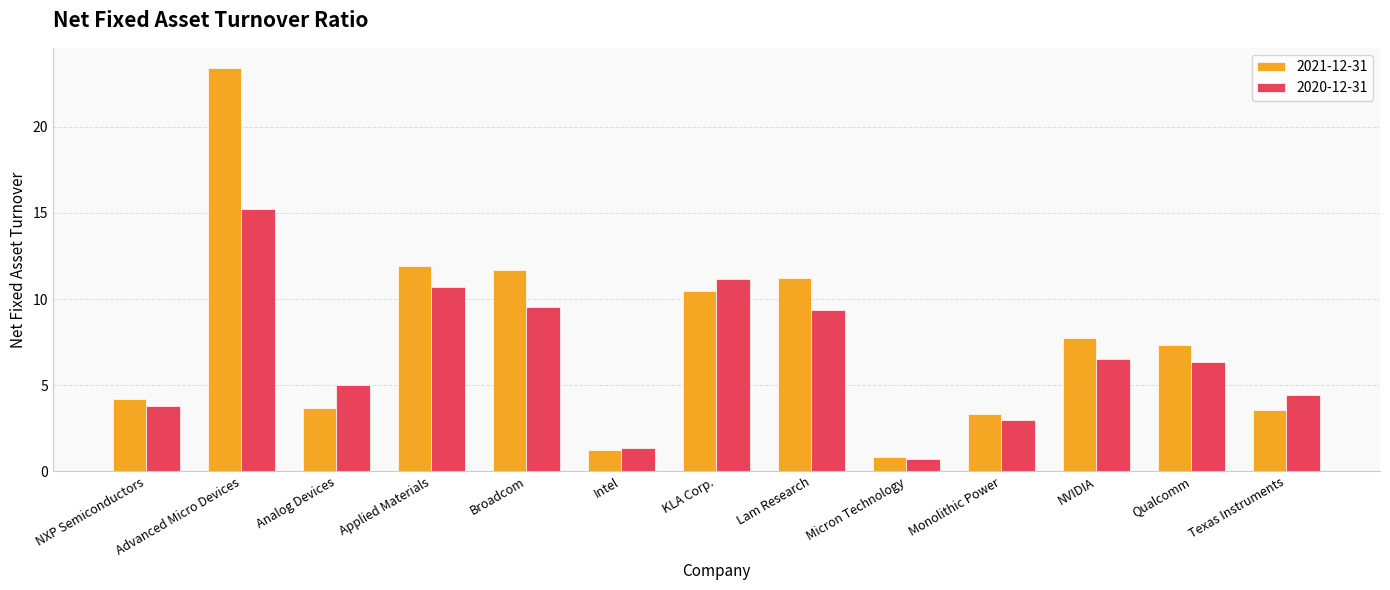

True or false: 2021-12-31 has a value of 2.6 at Qualcomm.

False